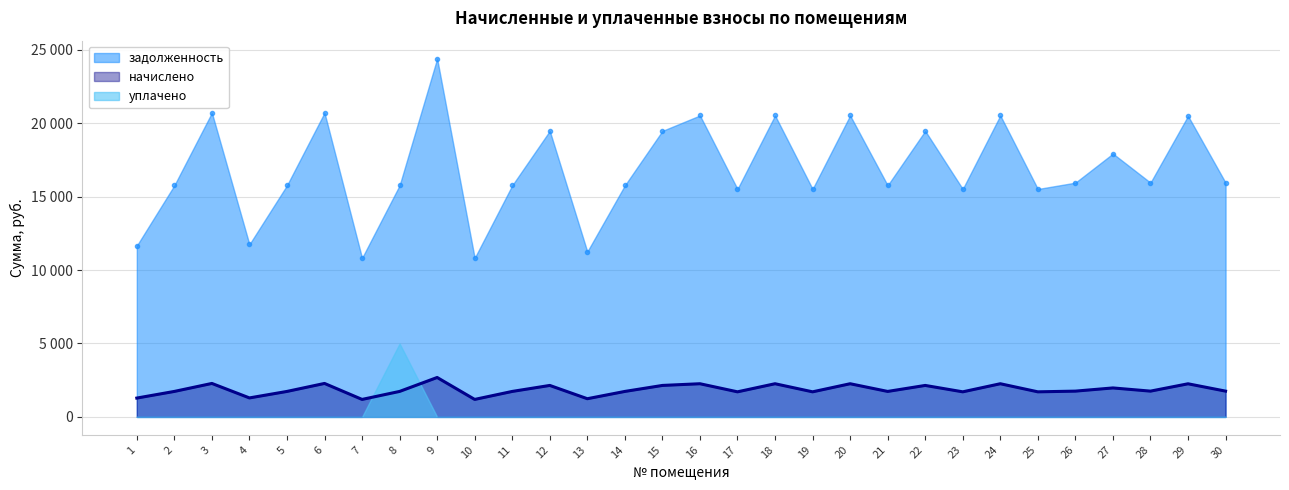

What is the minimum value for задолженность?

10823.4